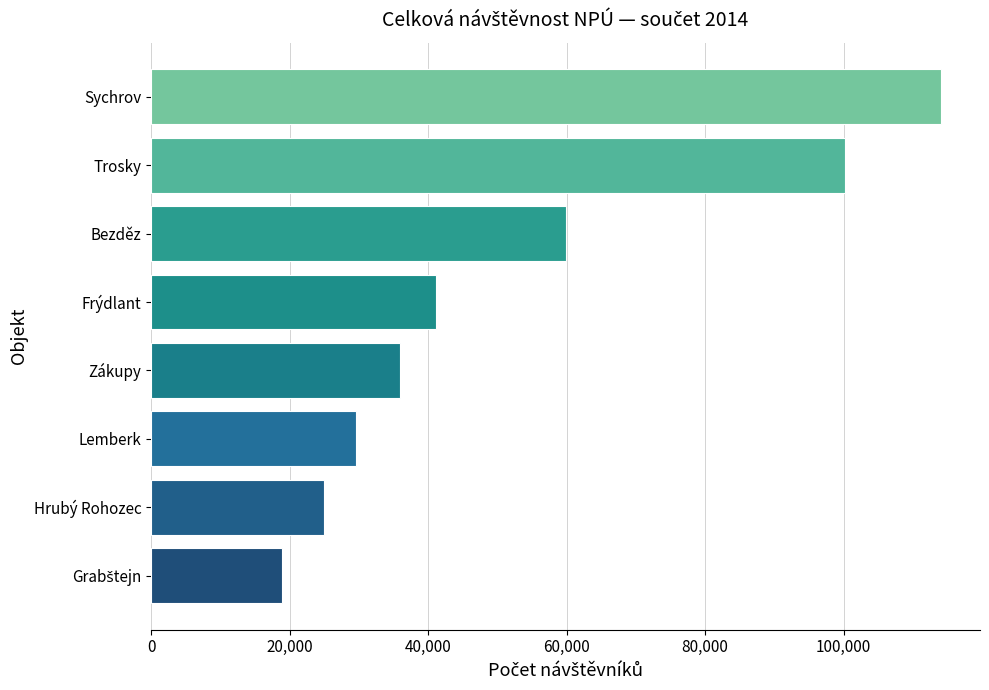

Between Zákupy and Trosky, which is larger?

Trosky